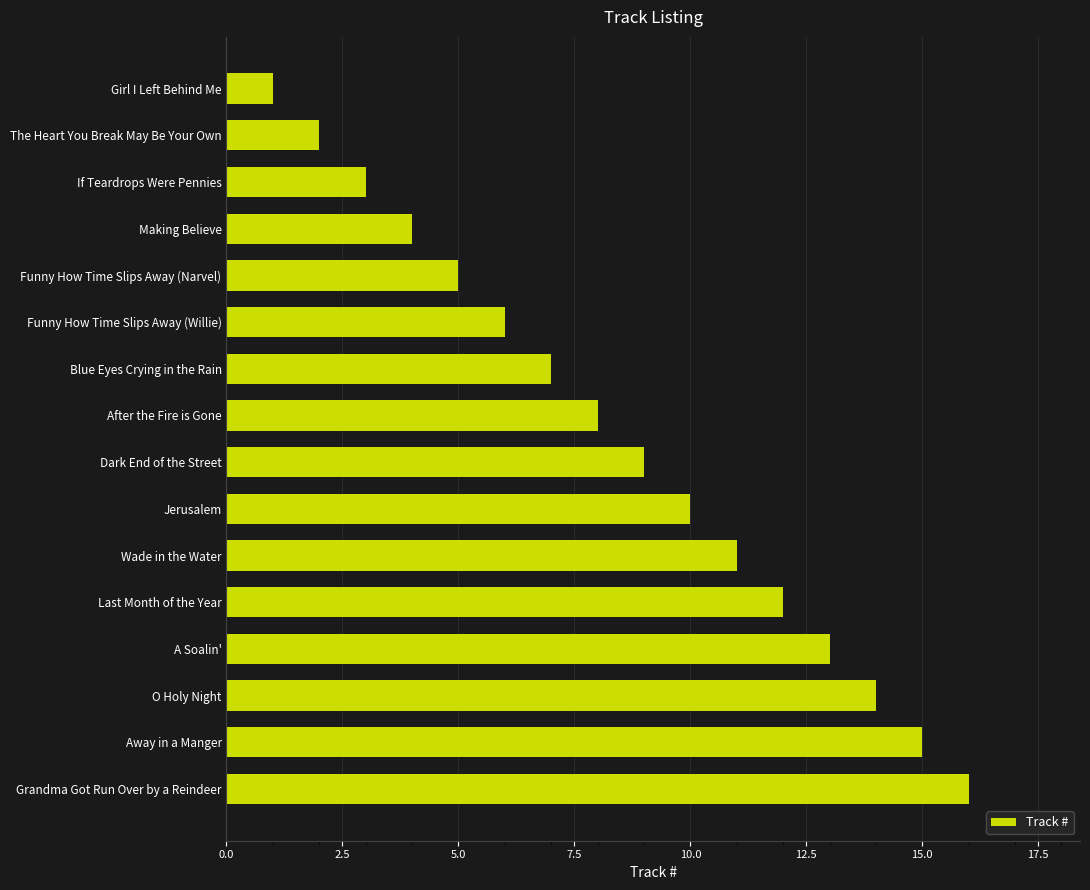

What value does the data have at Away in a Manger?

15